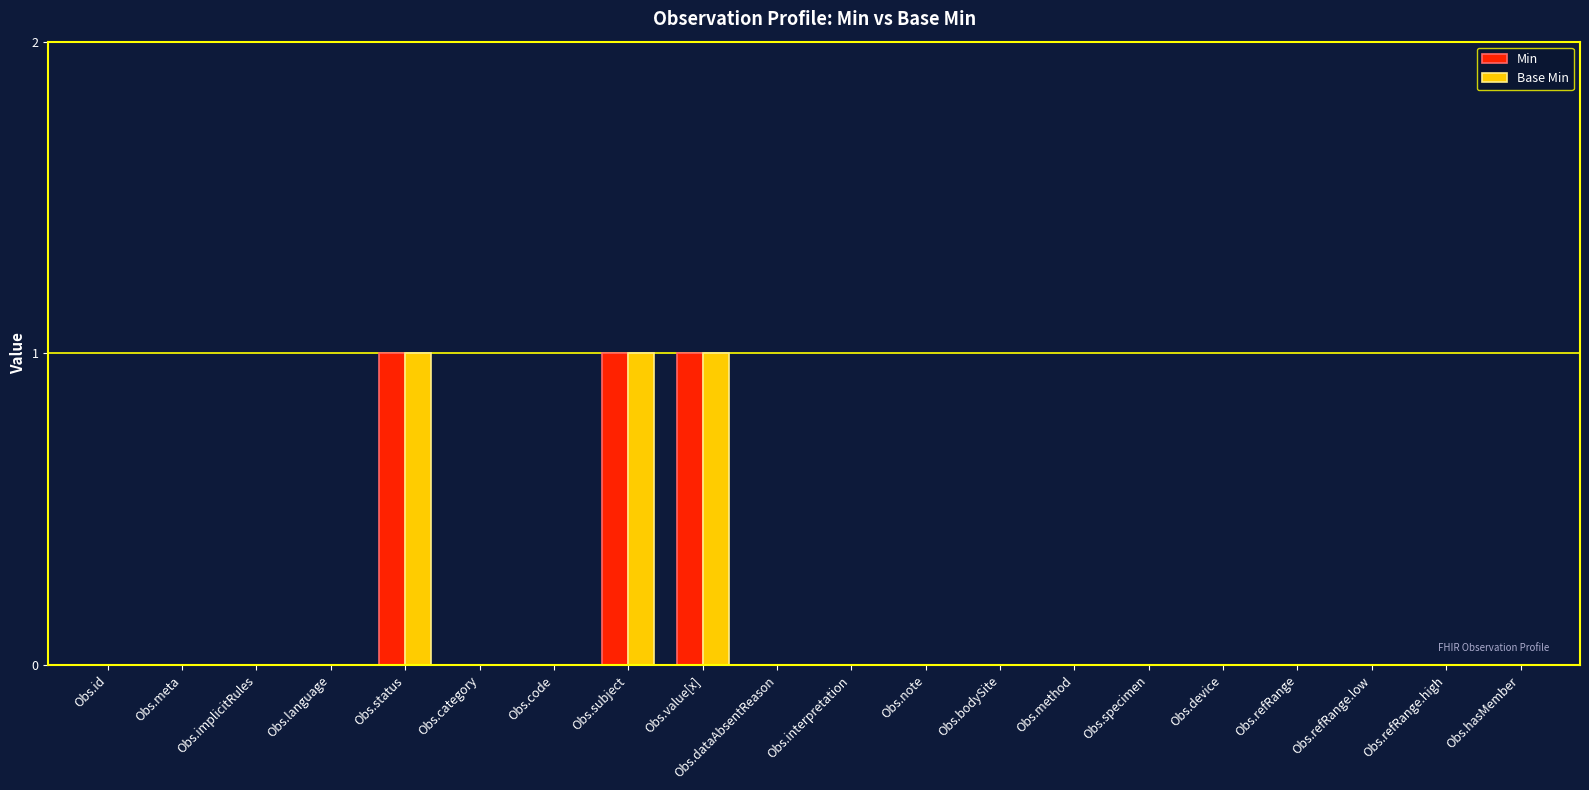

The Min series shows 1 at Obs.status. True or false?

True